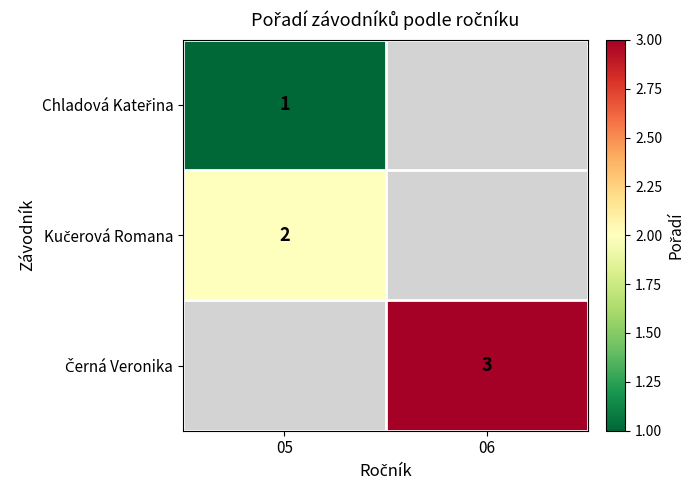

The value of Kučerová Romana at 05 is 1.2. True or false?

False